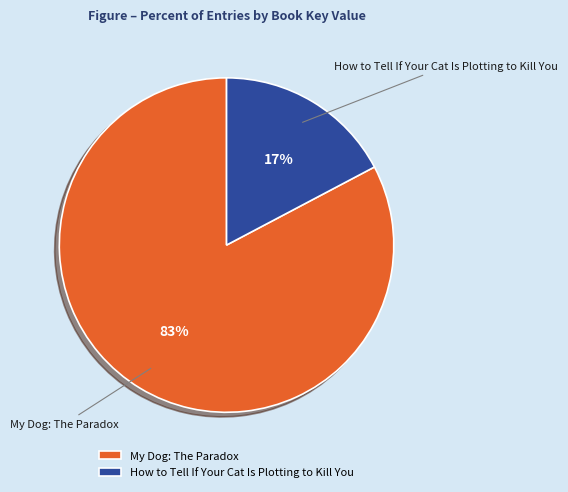

Is it true that How to Tell If Your Cat Is Plotting to Kill You is 17% of the pie?

True